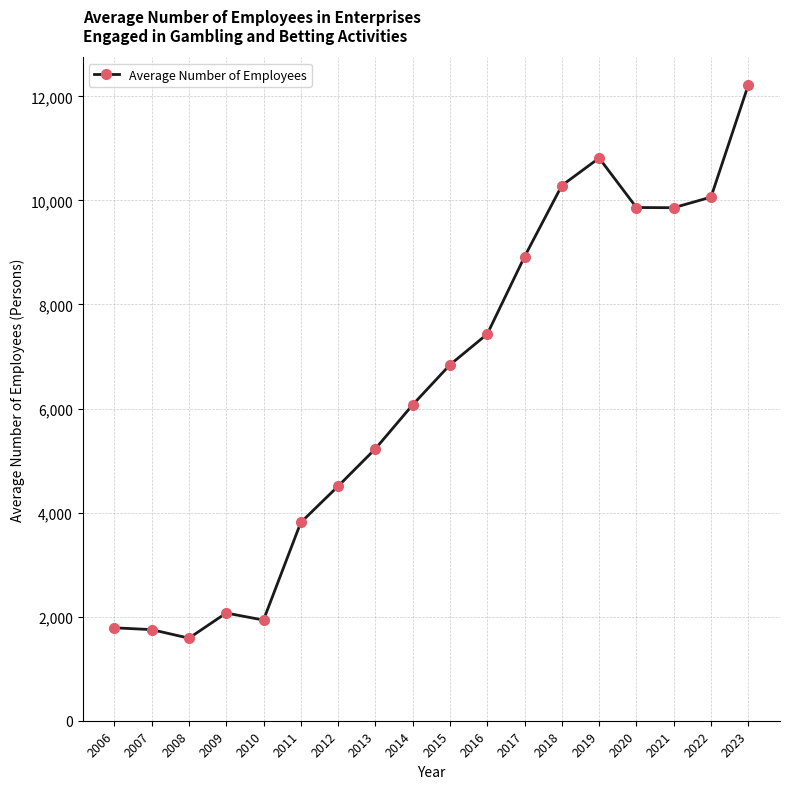

How many lines are shown in the chart?

1